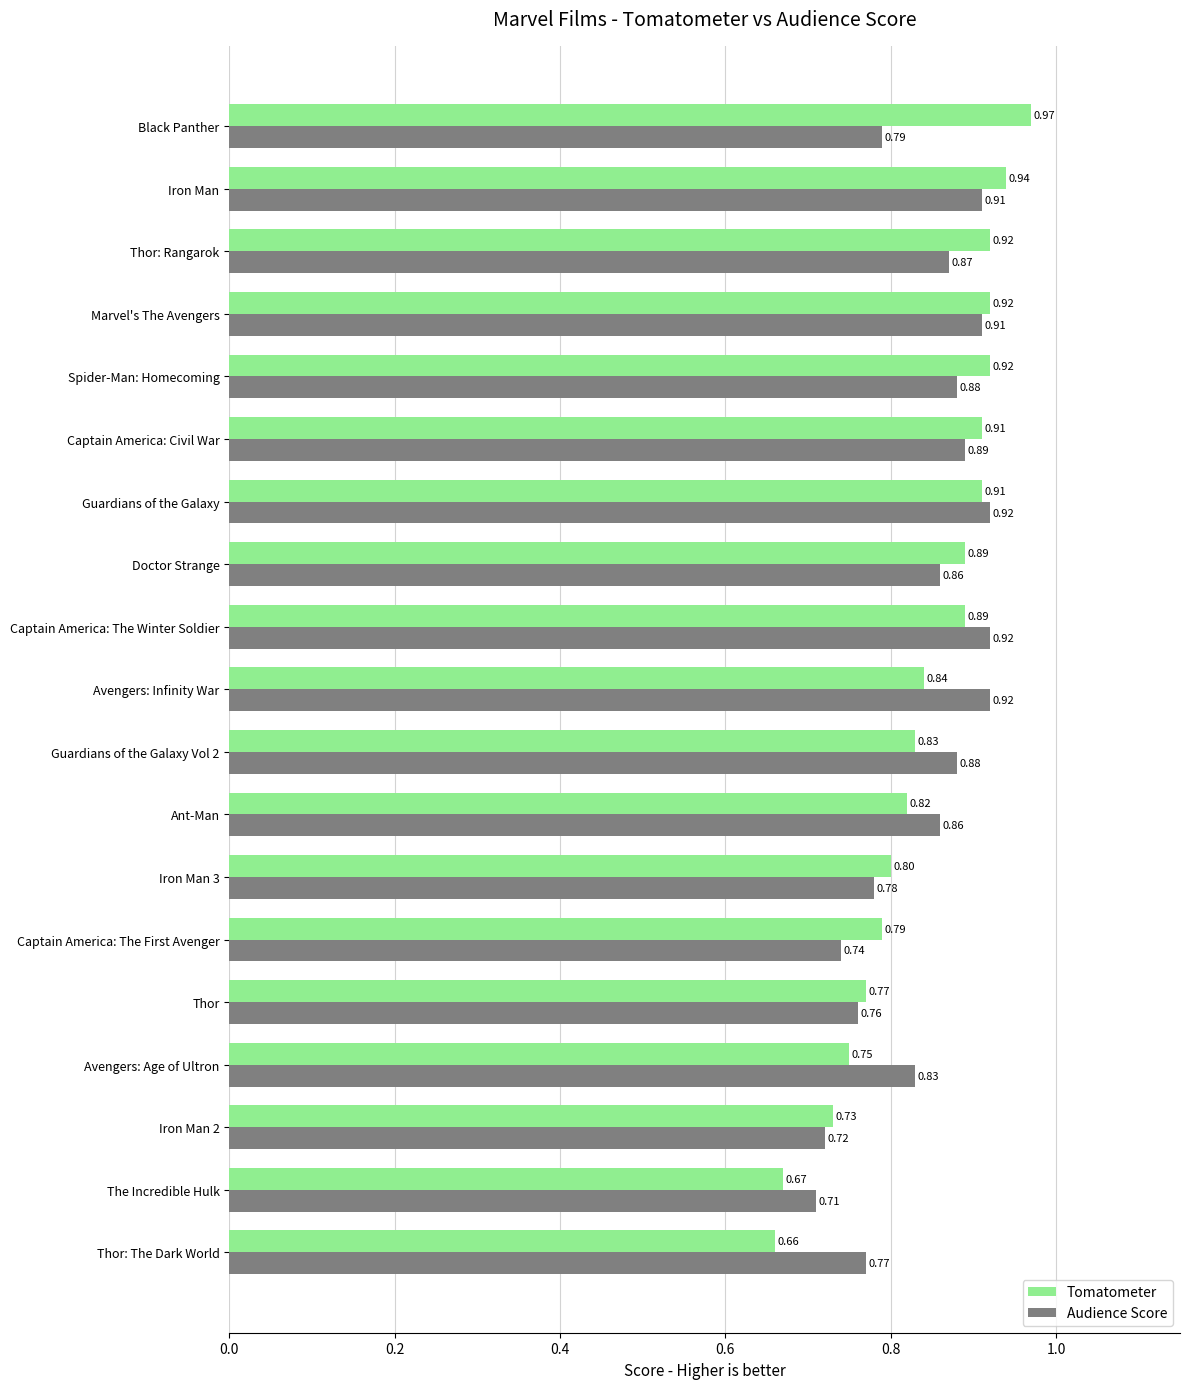

Which series has the largest total across all categories?

Tomatometer